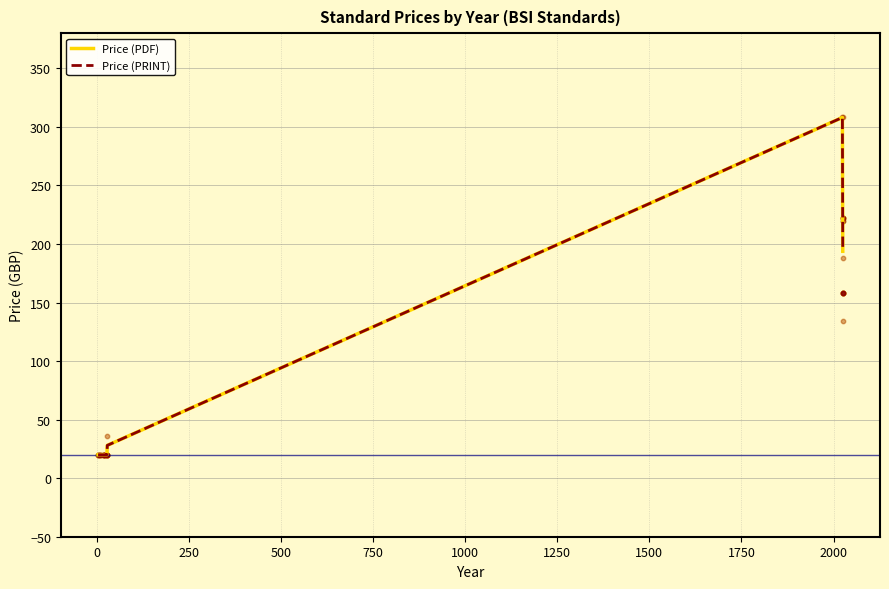

Which series has the widest spread of Y values?

Price (PDF)